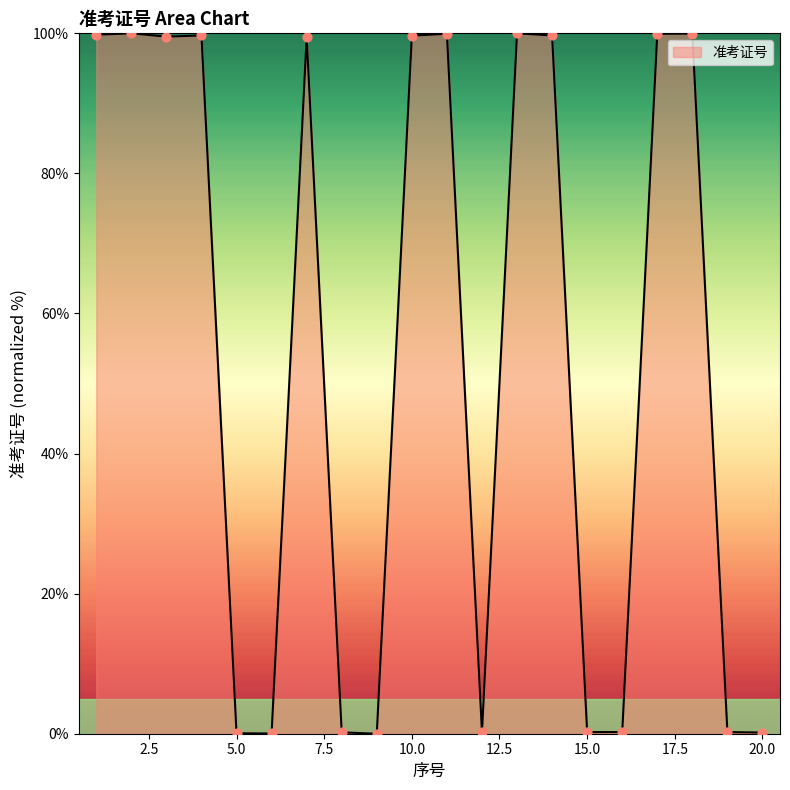

What is the maximum value shown in the chart?

100.0